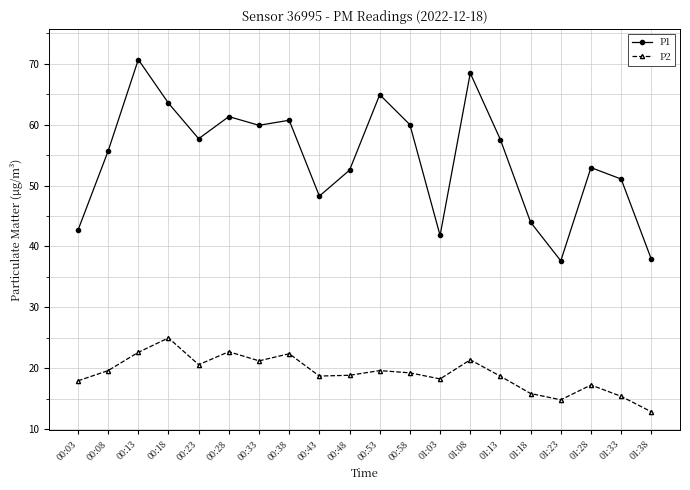

How many categories are shown in the chart?

20